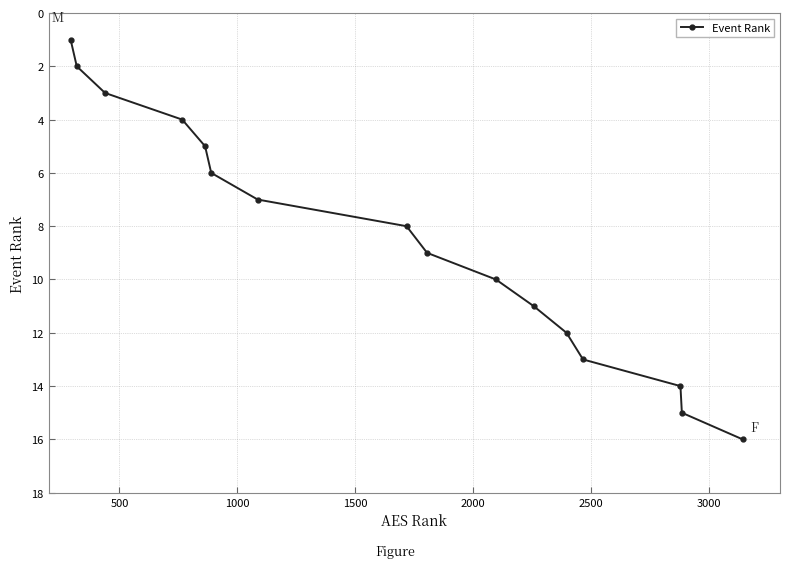

How many categories are shown in the chart?

16